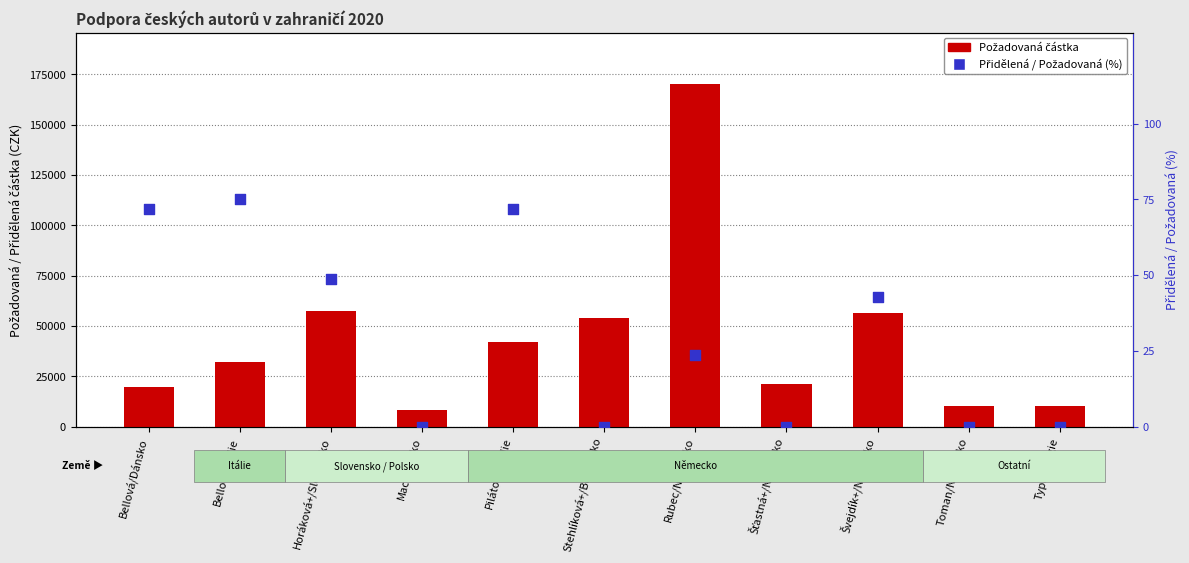

Is the value of Požadovaná částka at Švejdík+/Německo greater than the value of Přidělená / Požadovaná (%) at Macl/Polsko?

Yes